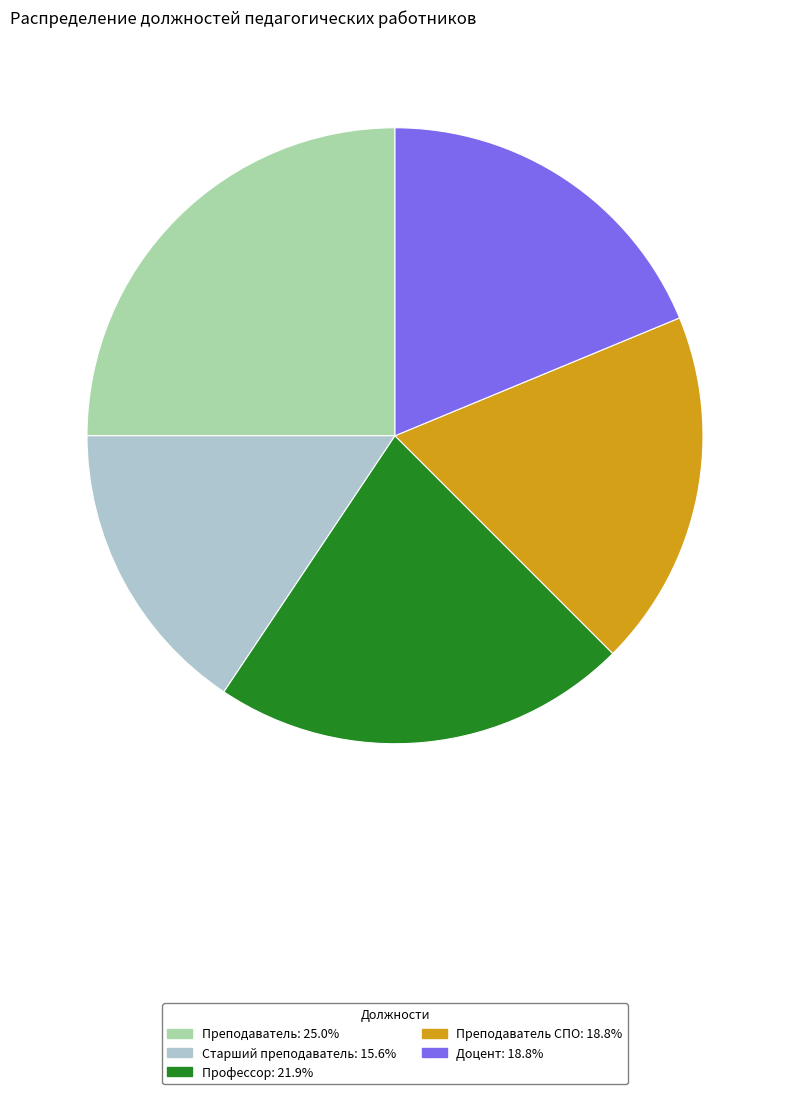

What is the ratio of the value at Старший преподаватель: 15.6% to the value at Преподаватель: 25.0%?

0.6